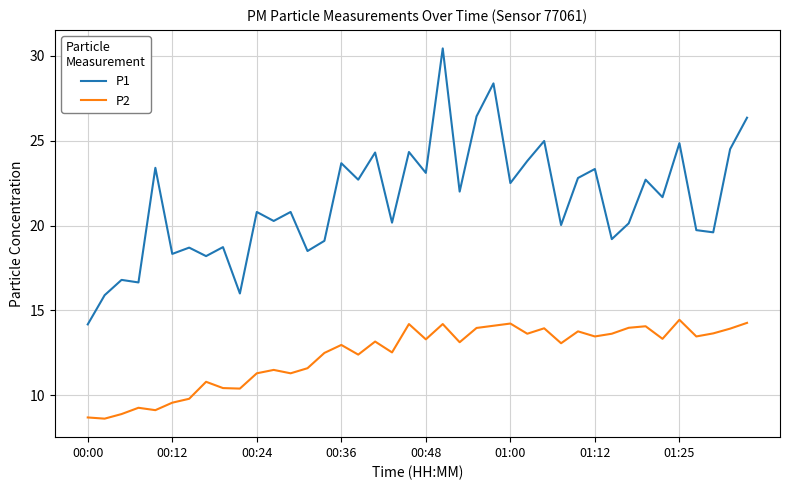

Which series has the largest total across all categories?

P1